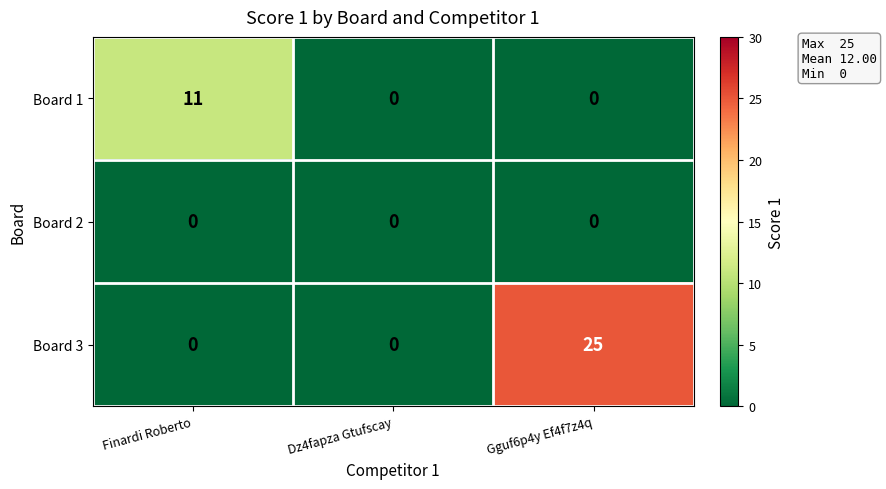

Reading right to left, what are all the values shown in this chart?

Board 1: Gguf6p4y Ef4f7z4q=0	Dz4fapza Gtufscay=0	Finardi Roberto=11
Board 2: Gguf6p4y Ef4f7z4q=0	Dz4fapza Gtufscay=0	Finardi Roberto=0
Board 3: Gguf6p4y Ef4f7z4q=25	Dz4fapza Gtufscay=0	Finardi Roberto=0